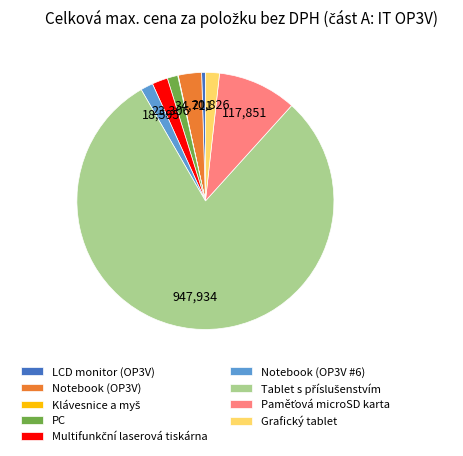

Does PC represent more than half of the total?

No